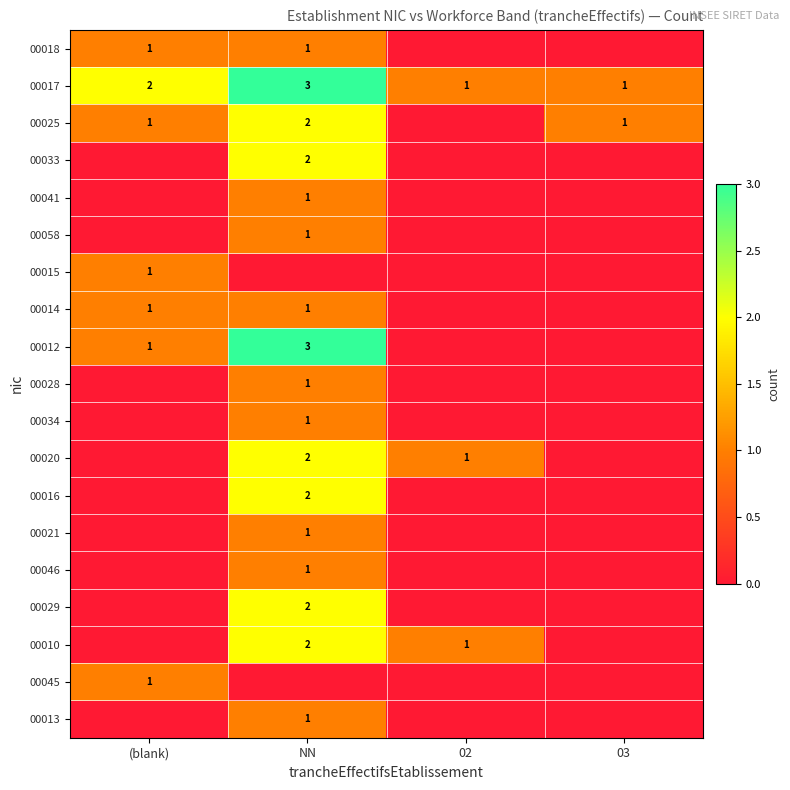

The value of 00046 at NN is 0. True or false?

False